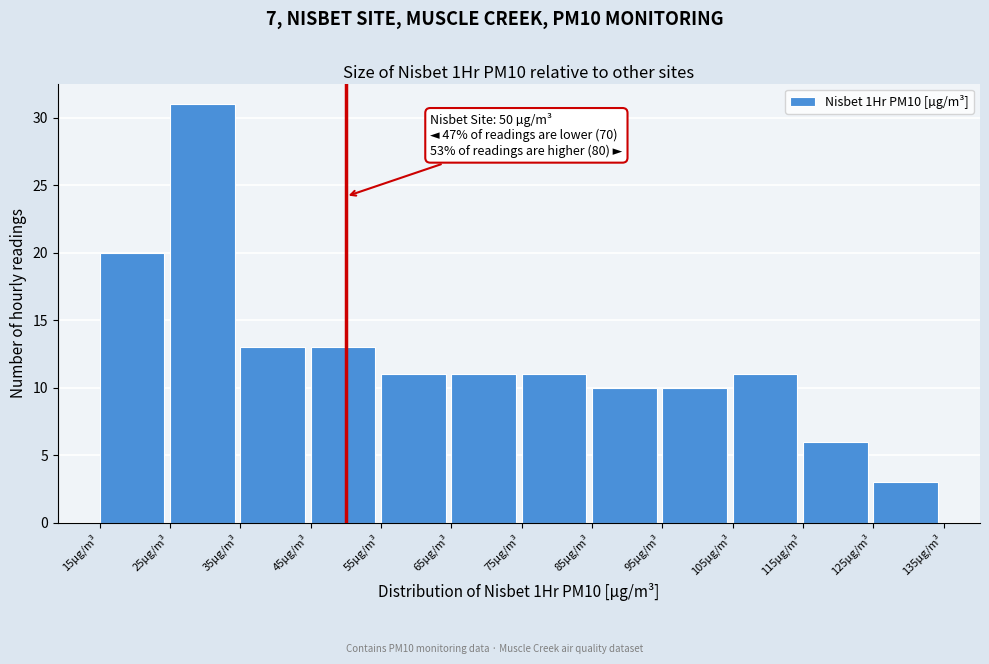

Over which range of the x-axis is the bar tallest?

25 to 35